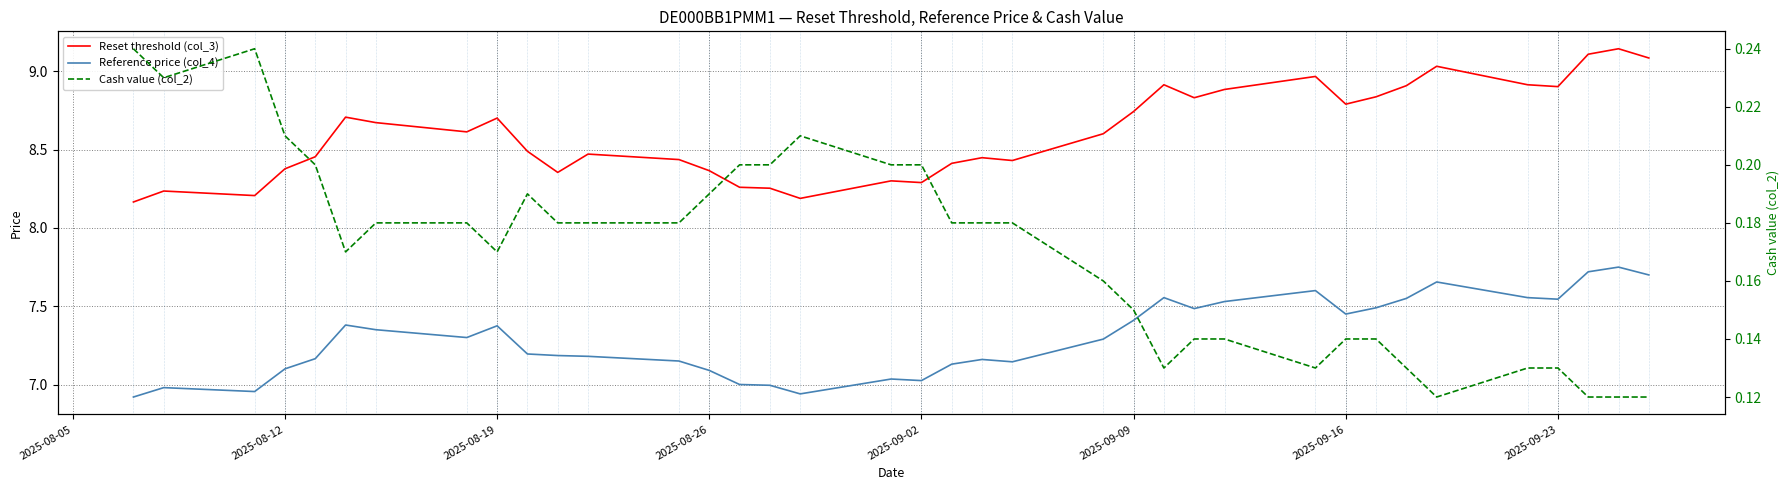

What is the difference between the maximum and second lowest values in the Reference price (col_4) series?

0.8